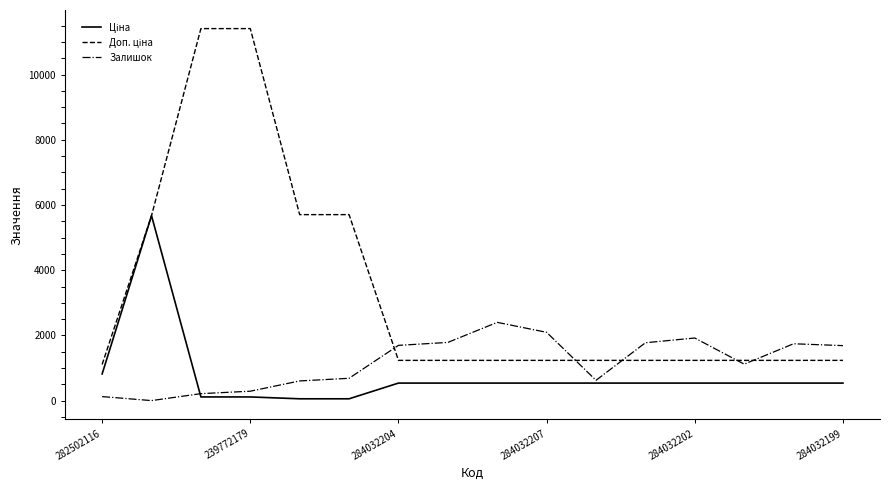

What is the highest value of the Залишок series?

2401.0